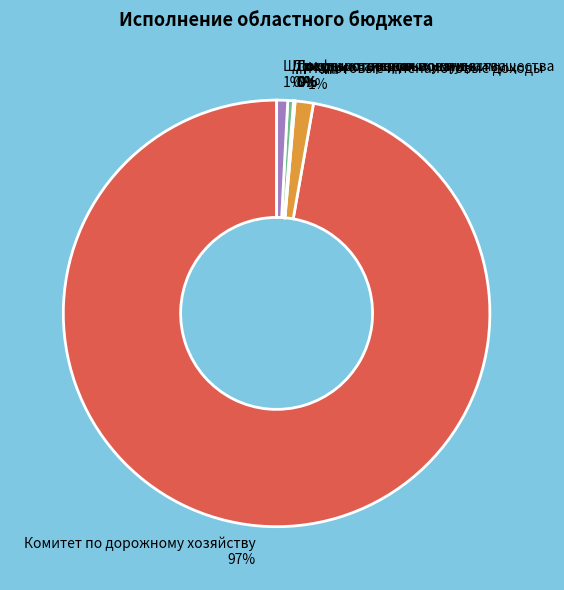

The Штрафы и санкции slice represents 1% of the pie. True or false?

True